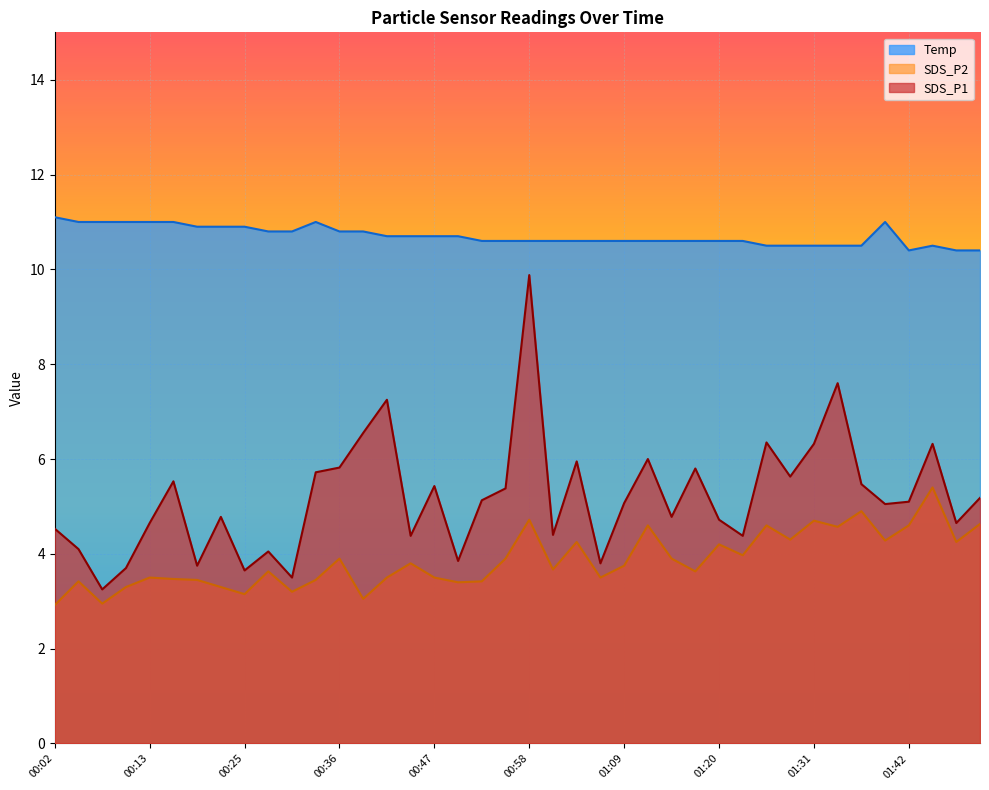

In Temp, how many points are lower than both neighbors (excluding endpoints)?

1